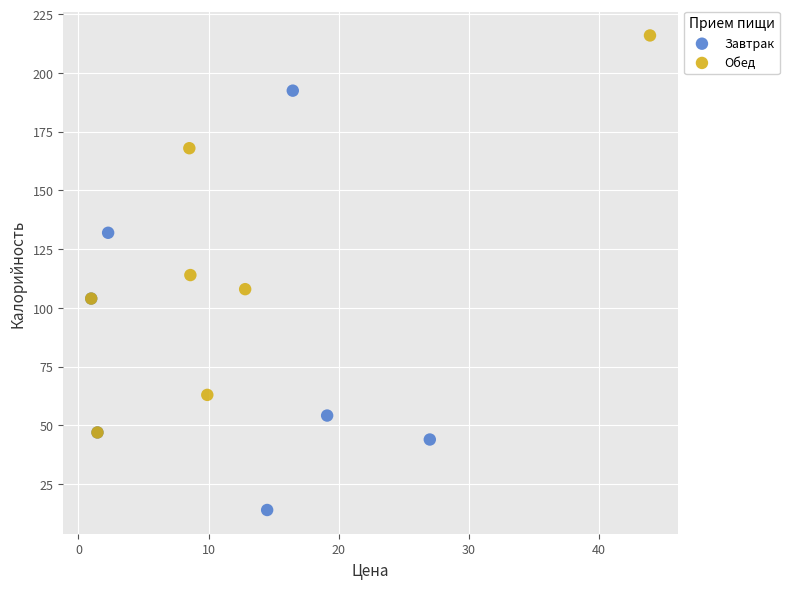

Which series contains the lowest Y value?

Завтрак